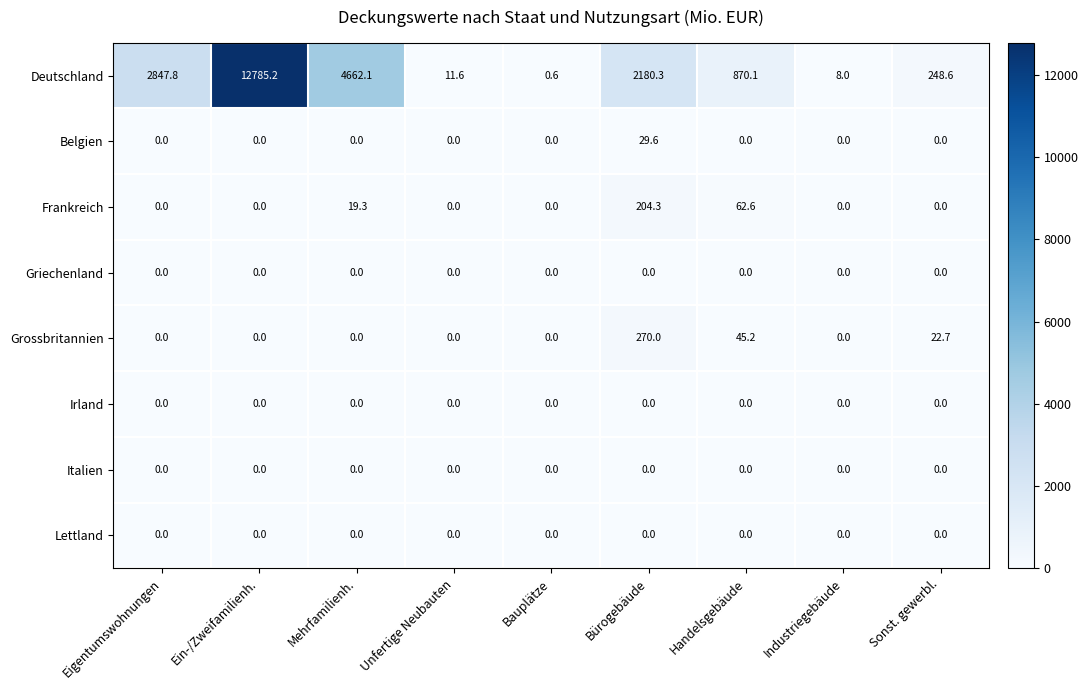

How many values in the Belgien series exceed 0?

1